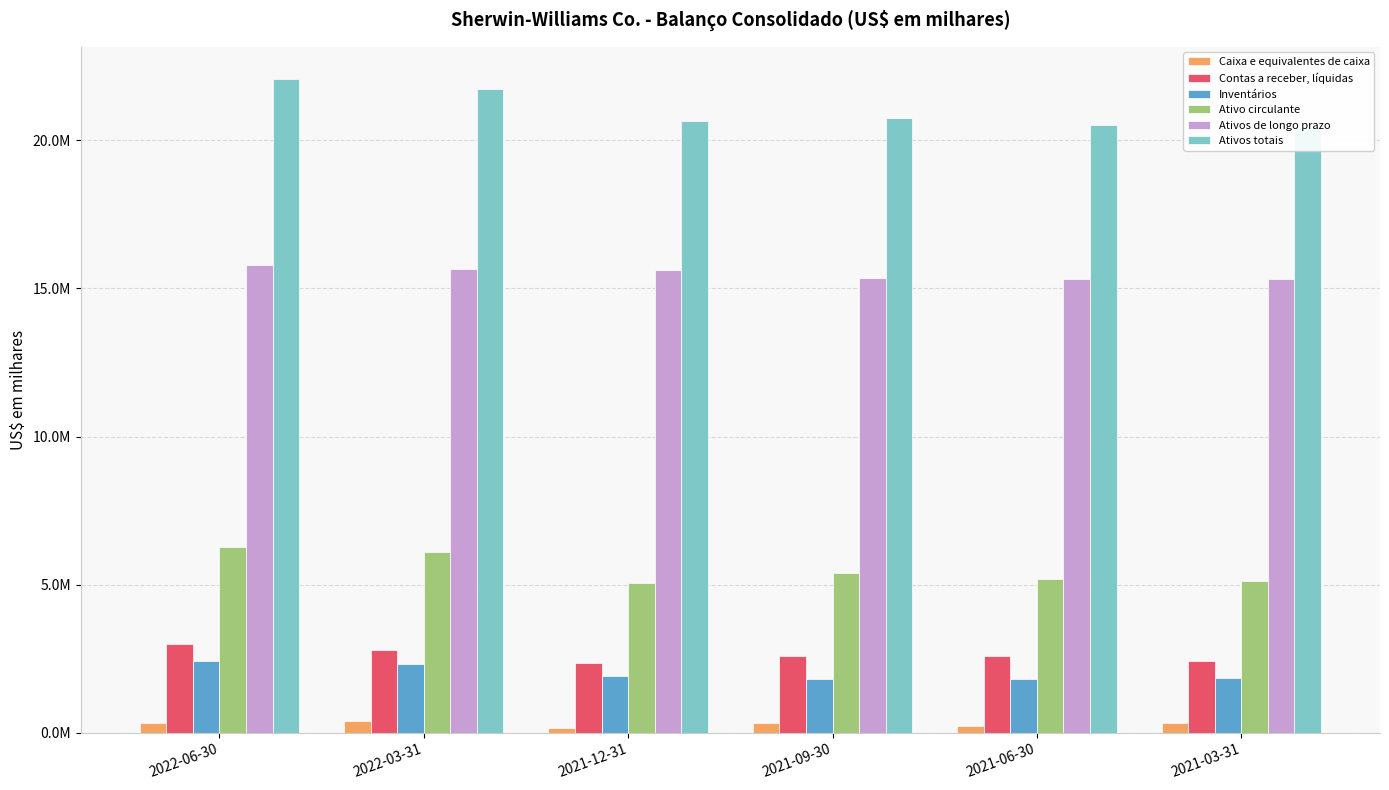

What is the difference between the maximum and second lowest values in the Ativo circulante series?

1149900